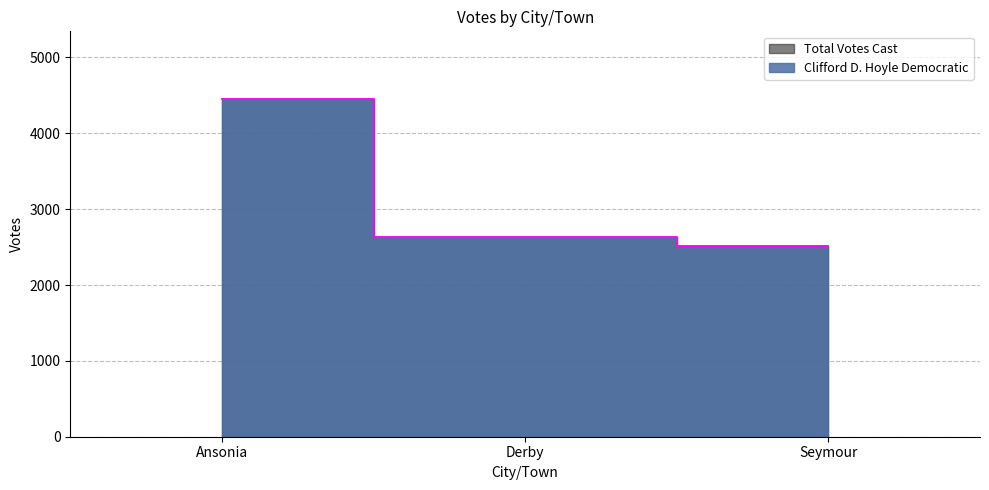

Rank the categories by Clifford D. Hoyle Democratic value from highest to lowest.

Ansonia, Derby, Seymour